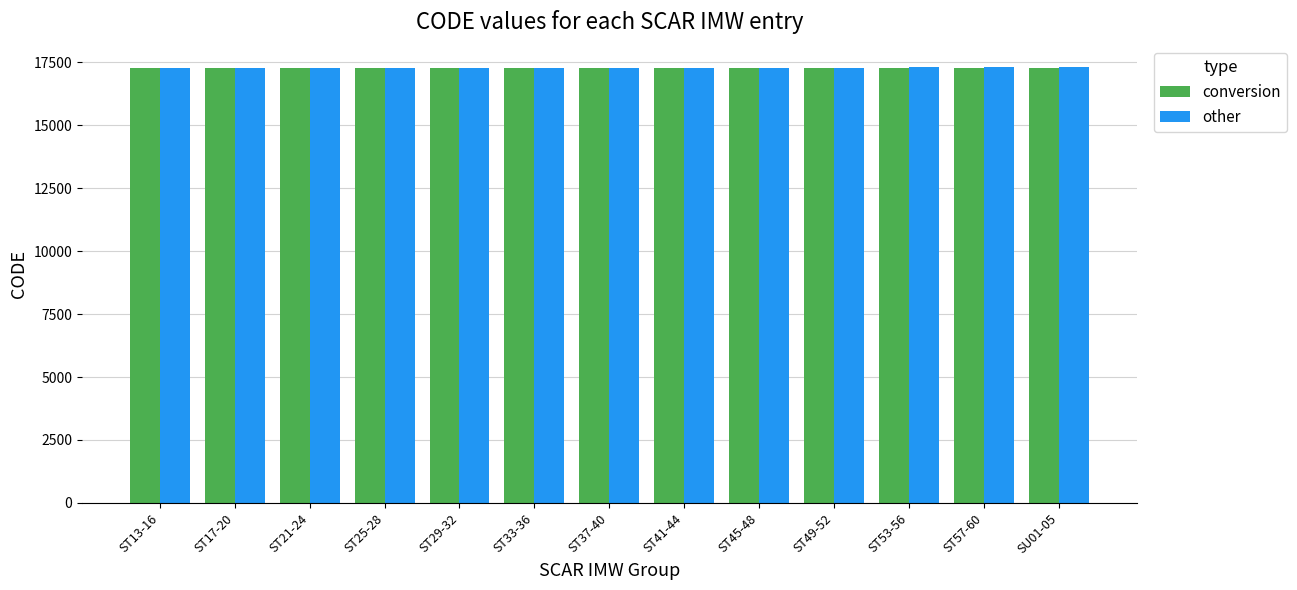

What are all the series names shown in the legend?

conversion, other